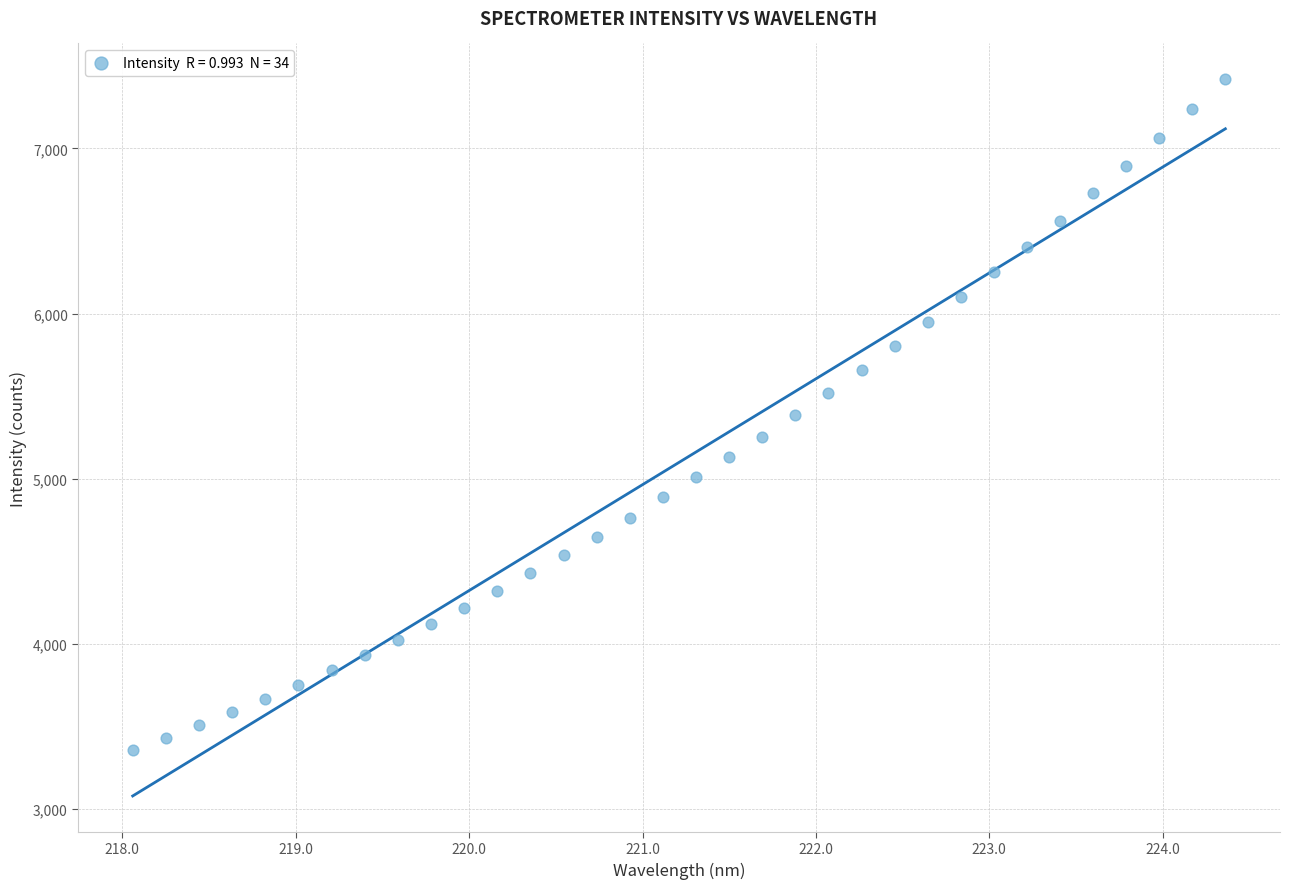

What is the range of X values (max minus min)?

6.3